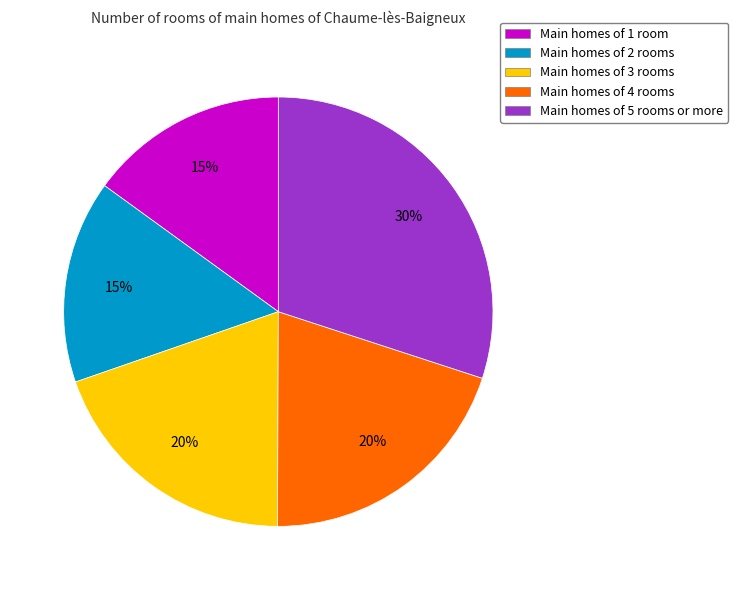

Is it true that Main homes of 3 rooms is 20% of the pie?

True